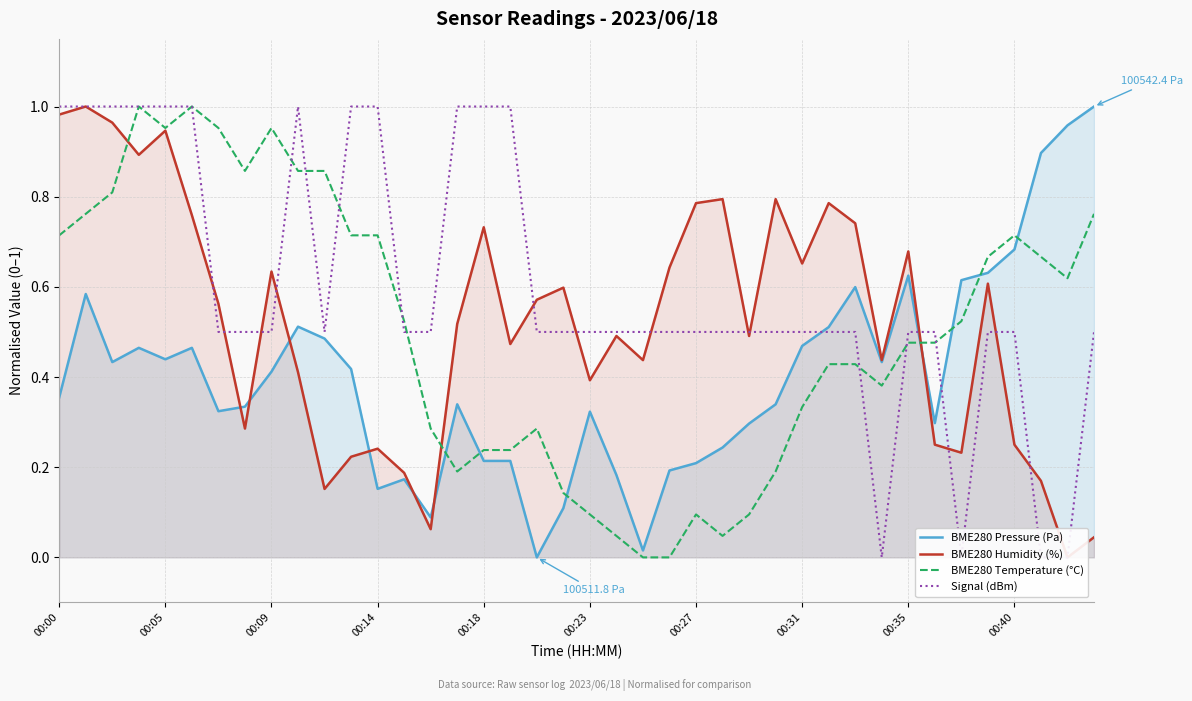

What value does the BME280 Temperature (°C) series have at 00:00?

0.7